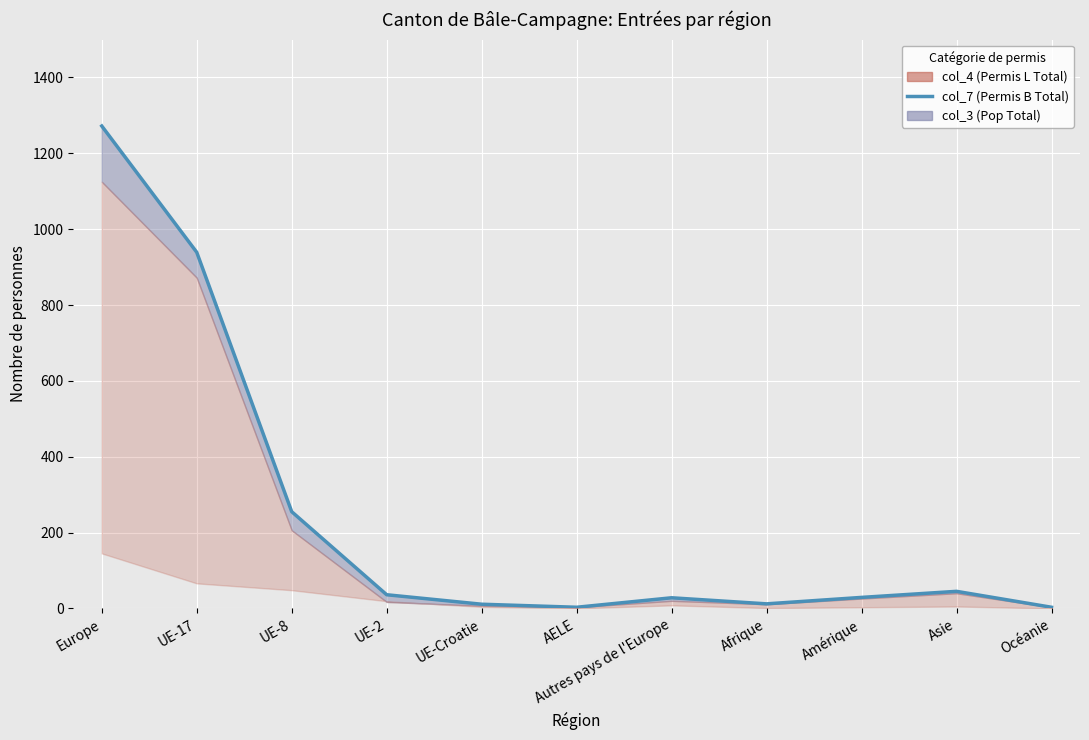

True or false: the data shows 7 at Amérique.

False